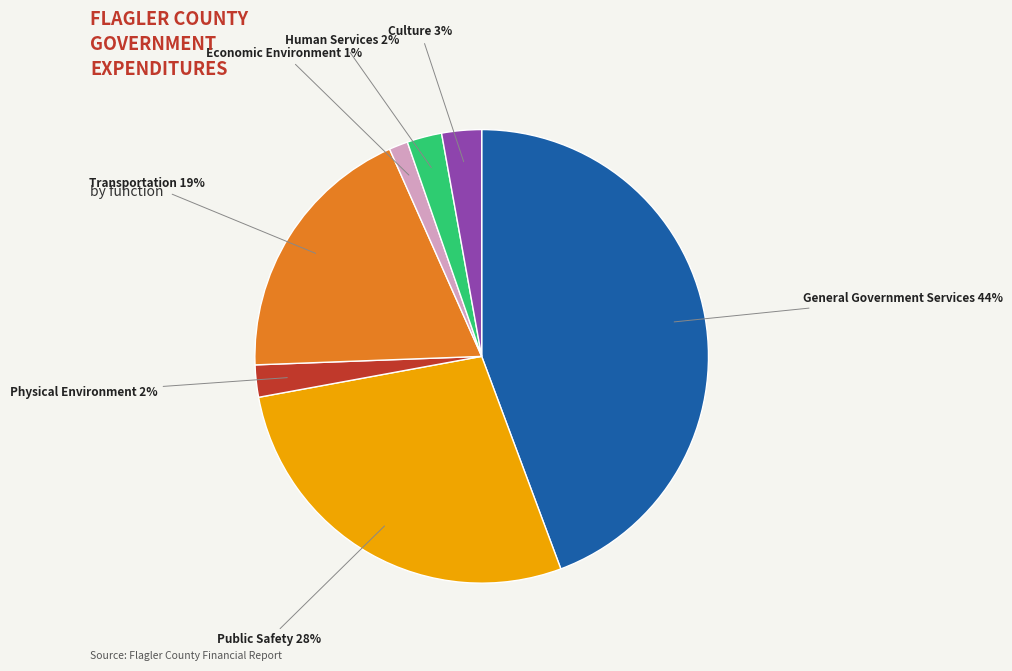

How many slices are in this pie chart?

7